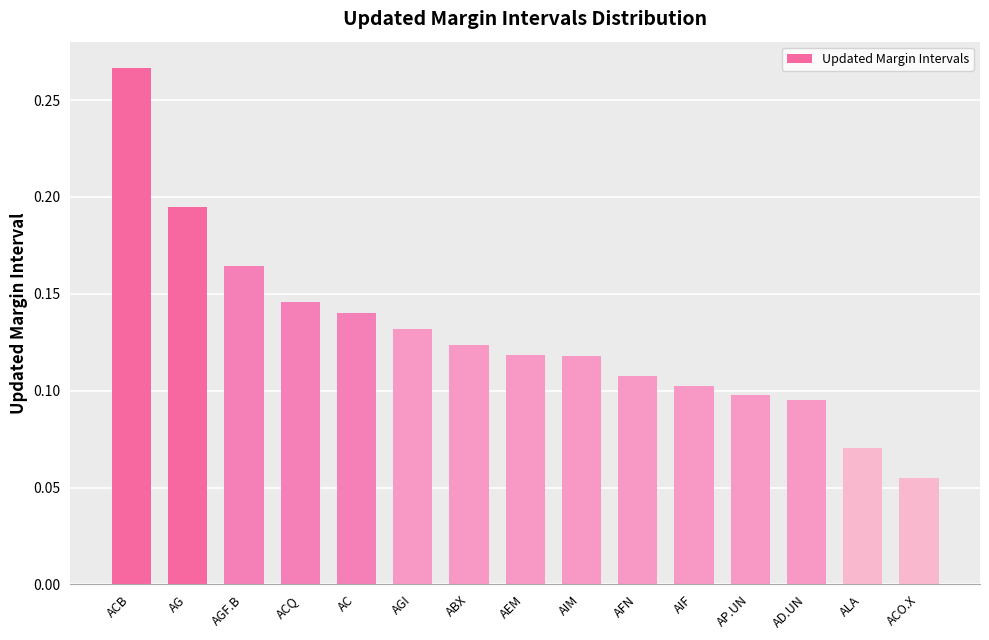

Which category has the lowest value across all series?

ACO.X